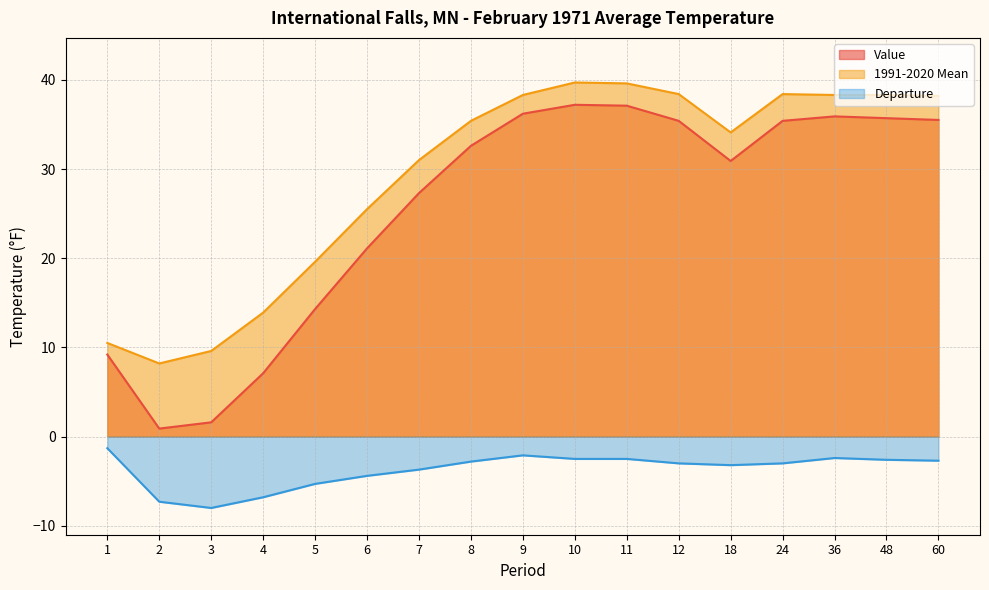

Reading right to left, list all the values displayed in this chart.

Value: 60=35.5	48=35.7	36=35.9	24=35.4	18=30.9	12=35.4	11=37.1	10=37.2	9=36.2	8=32.6	7=27.3	6=21.1	5=14.3	4=7.1	3=1.6	2=0.9	1=9.2
1991-2020 Mean: 60=38.2	48=38.3	36=38.3	24=38.4	18=34.1	12=38.4	11=39.6	10=39.7	9=38.3	8=35.4	7=31.0	6=25.5	5=19.6	4=13.9	3=9.6	2=8.2	1=10.5
Departure: 60=-2.7	48=-2.6	36=-2.4	24=-3.0	18=-3.2	12=-3.0	11=-2.5	10=-2.5	9=-2.1	8=-2.8	7=-3.7	6=-4.4	5=-5.3	4=-6.8	3=-8.0	2=-7.3	1=-1.3